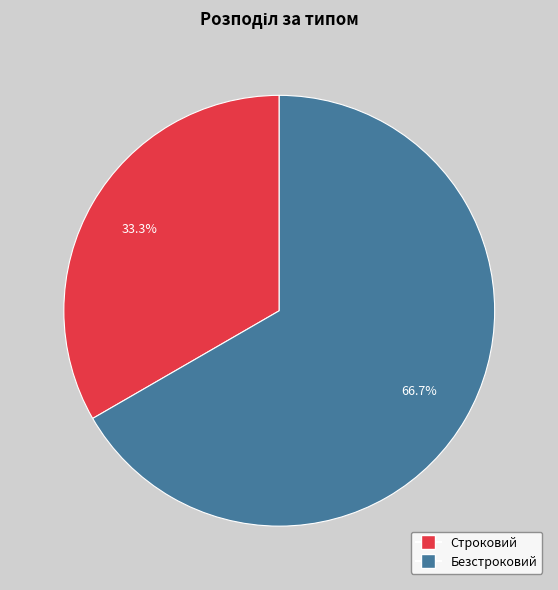

To the nearest percent, what is the average slice percentage?

50%